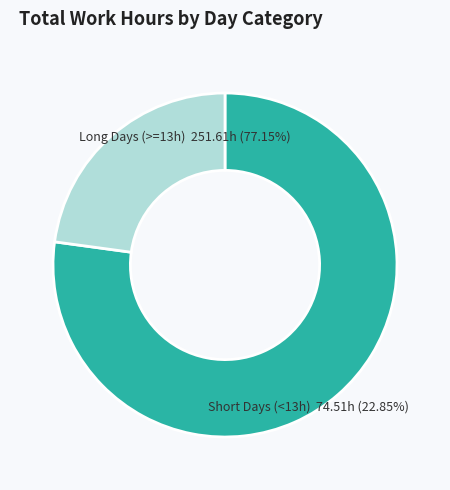

The 8-Tue slice represents 15% of the pie. True or false?

False